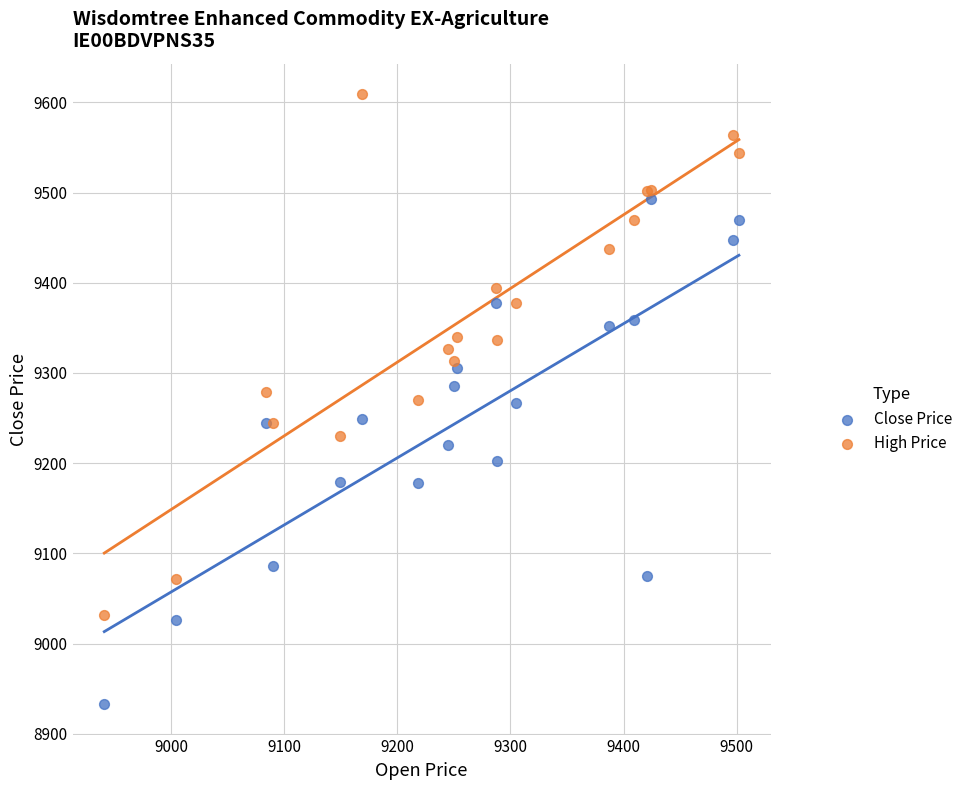

What are all the series names shown in the legend?

Close Price, High Price